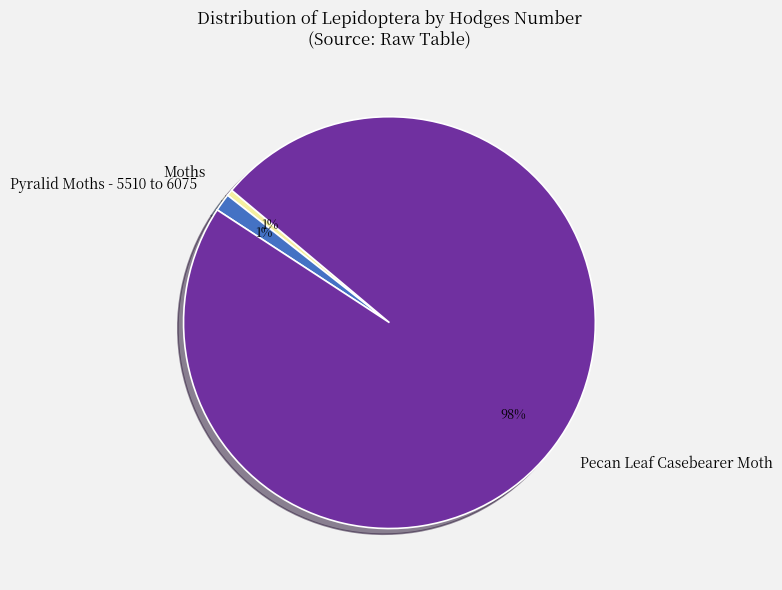

To the nearest percent, what portion does Pyralid Moths - 5510 to 6075 represent?

1%